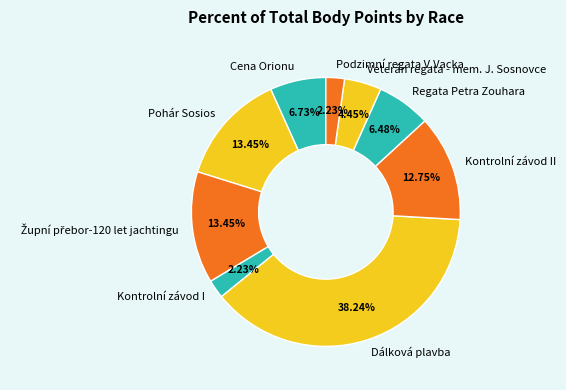

To the nearest percent, what is the combined percentage of Veterán regata - mem. J. Sosnovce and Podzimní regata V.Vacka?

7%